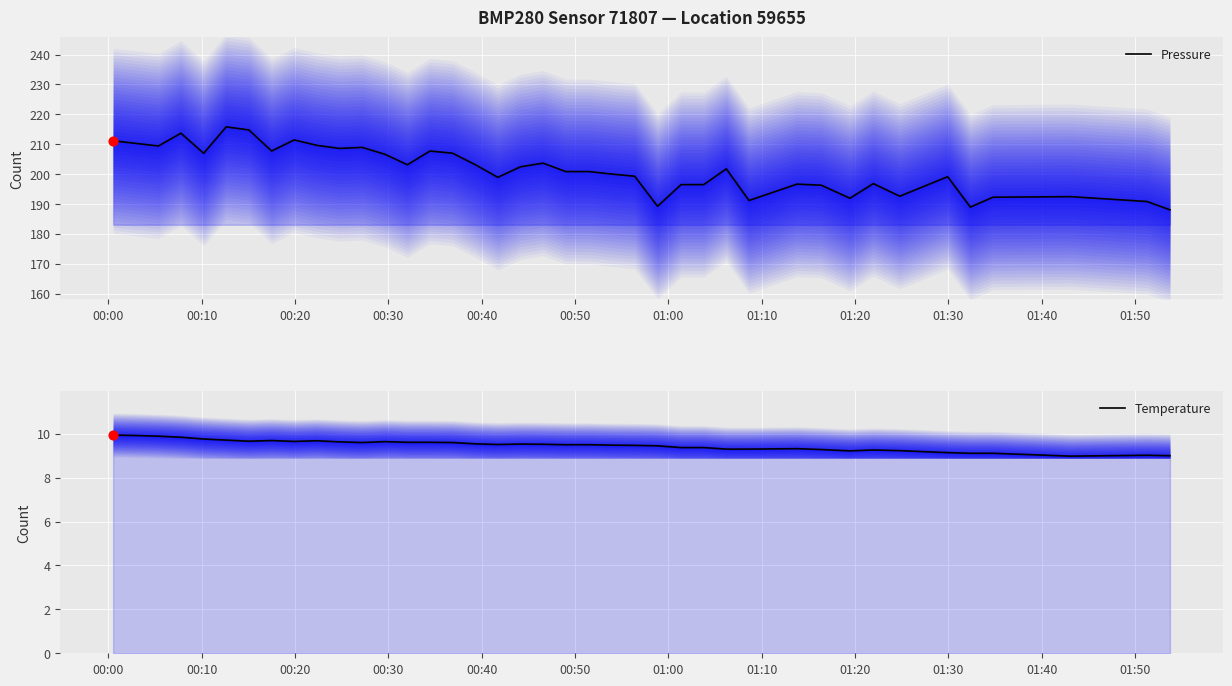

Which series has the largest Y range (max minus min)?

Pressure